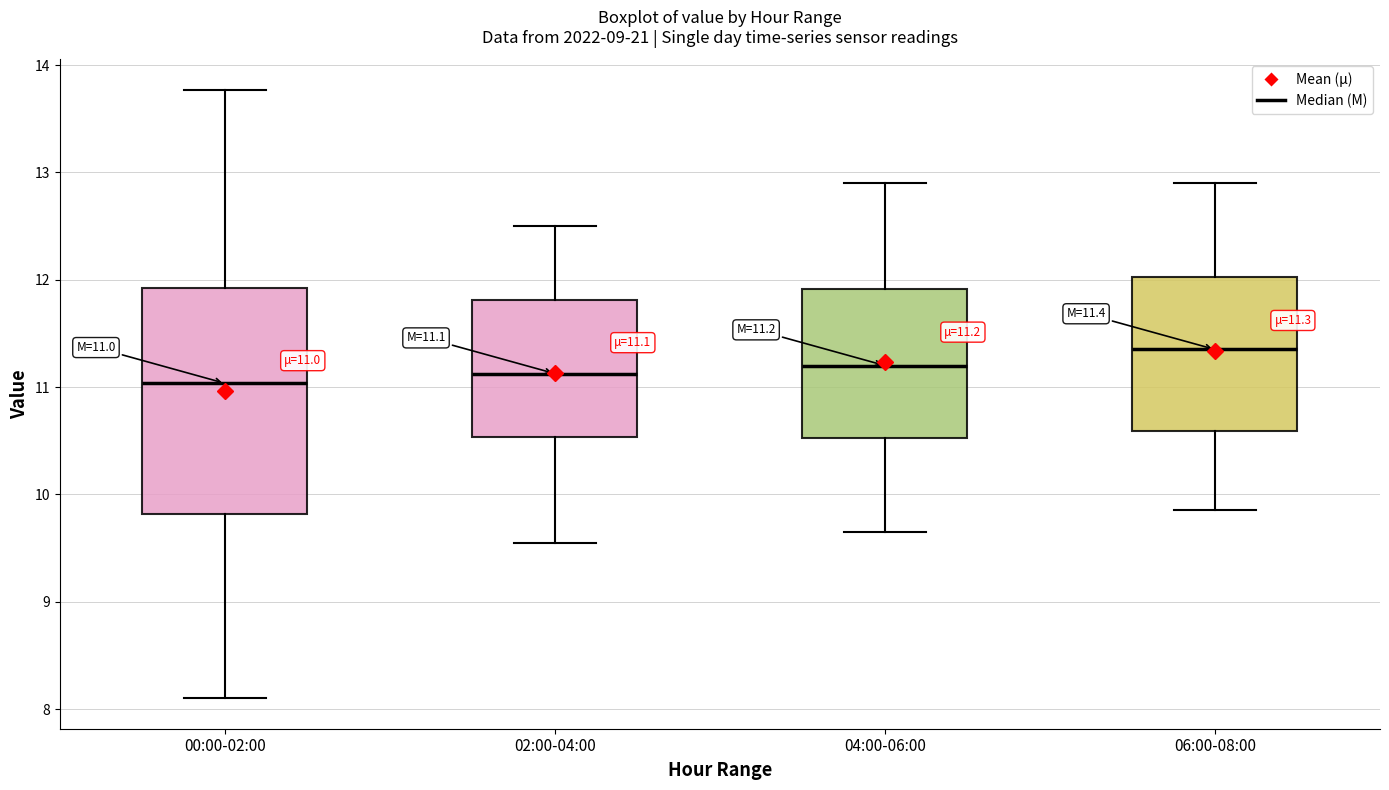

Which box is the tallest, from its lower edge to its upper edge?

00:00-02:00